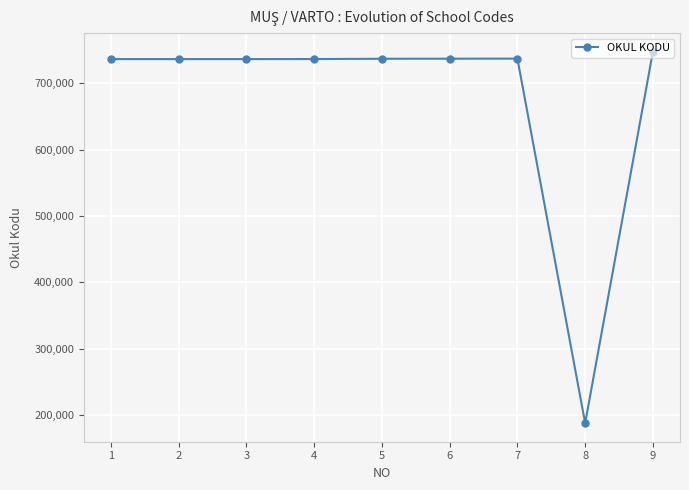

How many lines are shown in the chart?

1